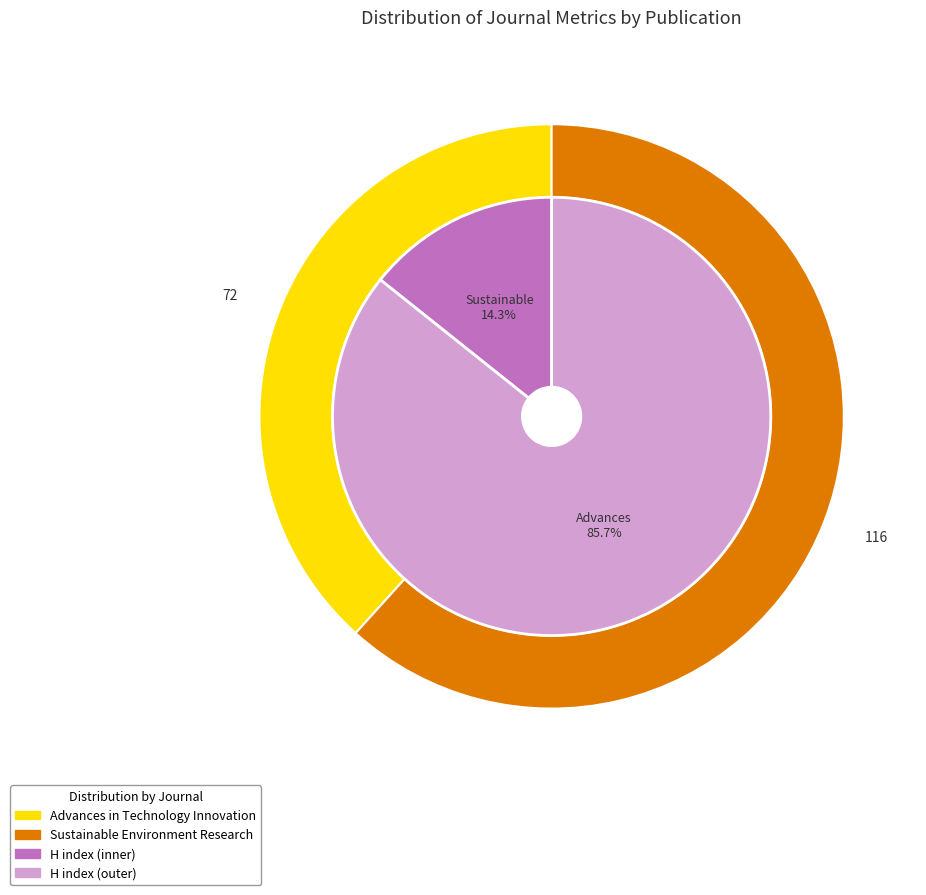

To the nearest percent, what is the combined percentage of Sustainable Environment Research and Advances in Technology Innovation?

100%